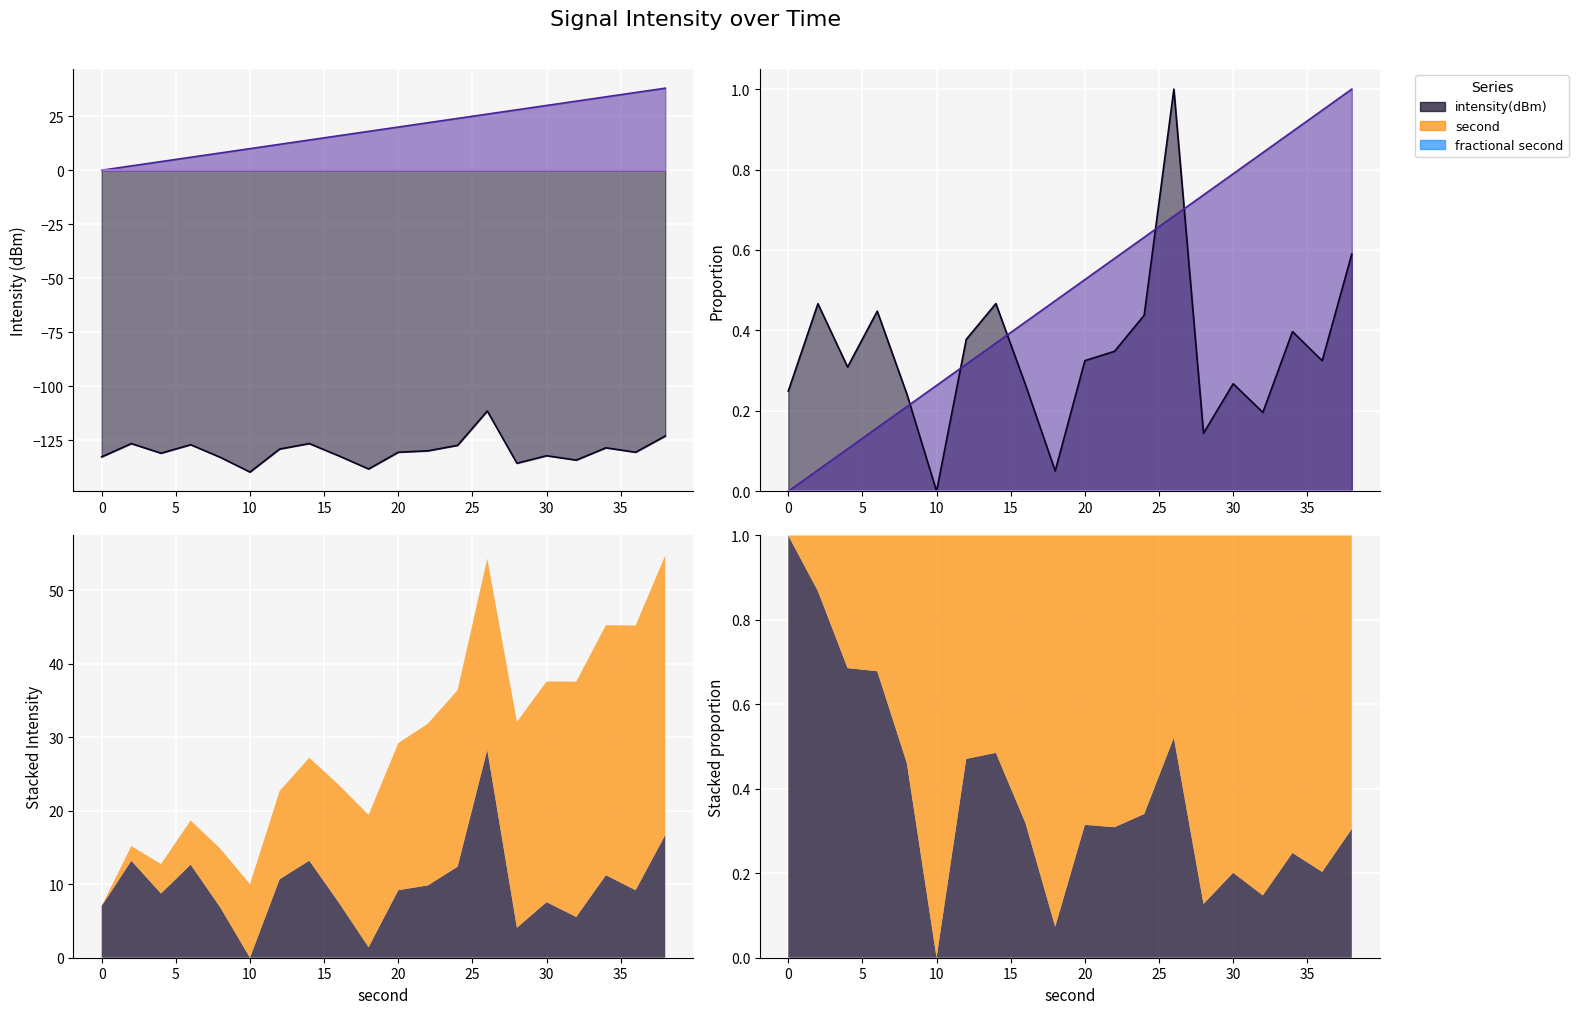

At how many categories does at least one series exceed 15?

12